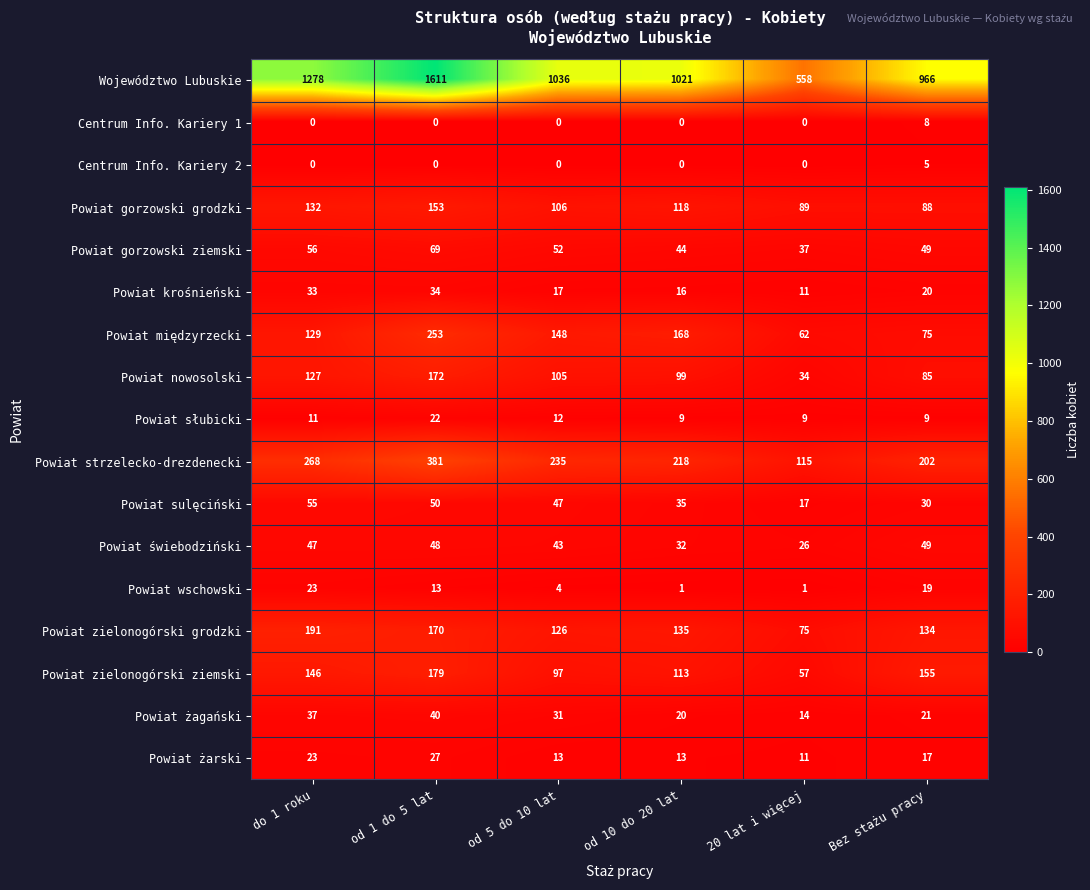

The value of Powiat gorzowski grodzki at 20 lat i więcej is 27. True or false?

False